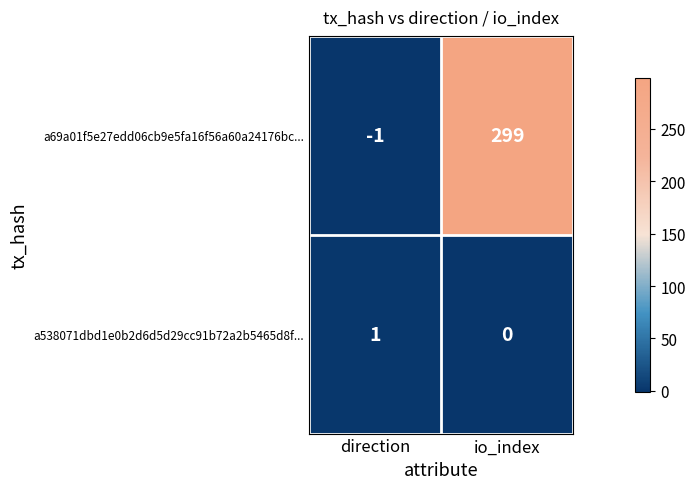

At which label does a538071dbd1e0b2d6d5d29cc91b72a2b5465d8f... reach its minimum?

io_index